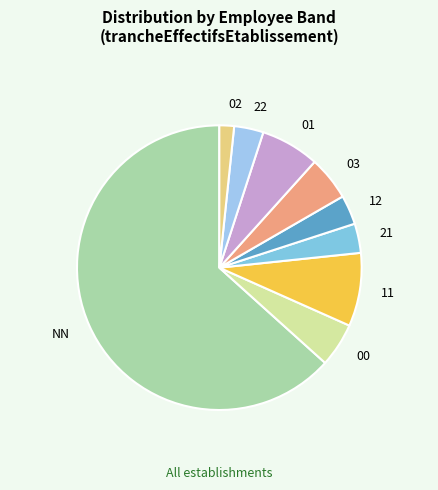

How many segments does this pie chart have?

9